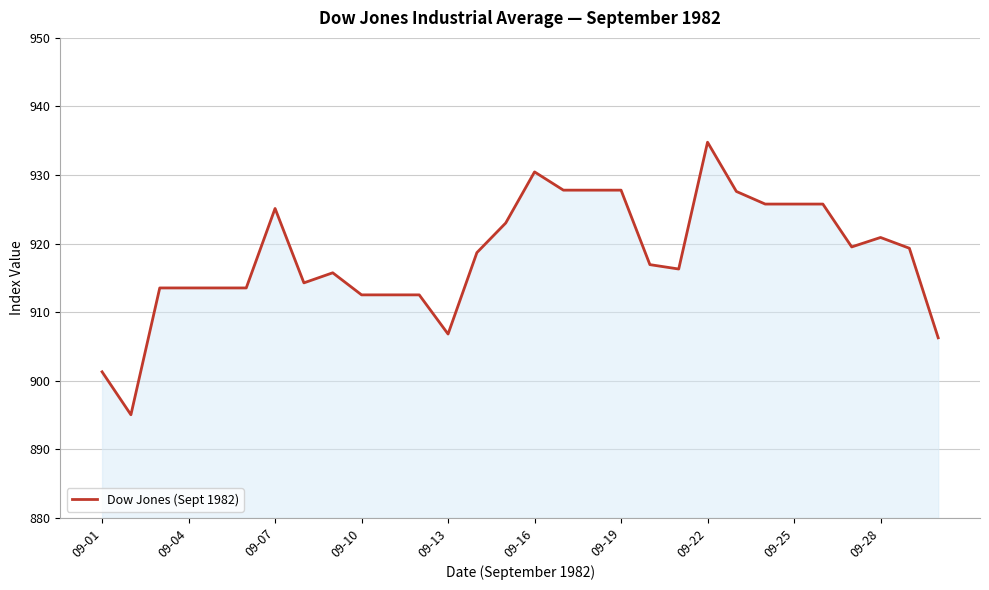

What is the average value?

918.2